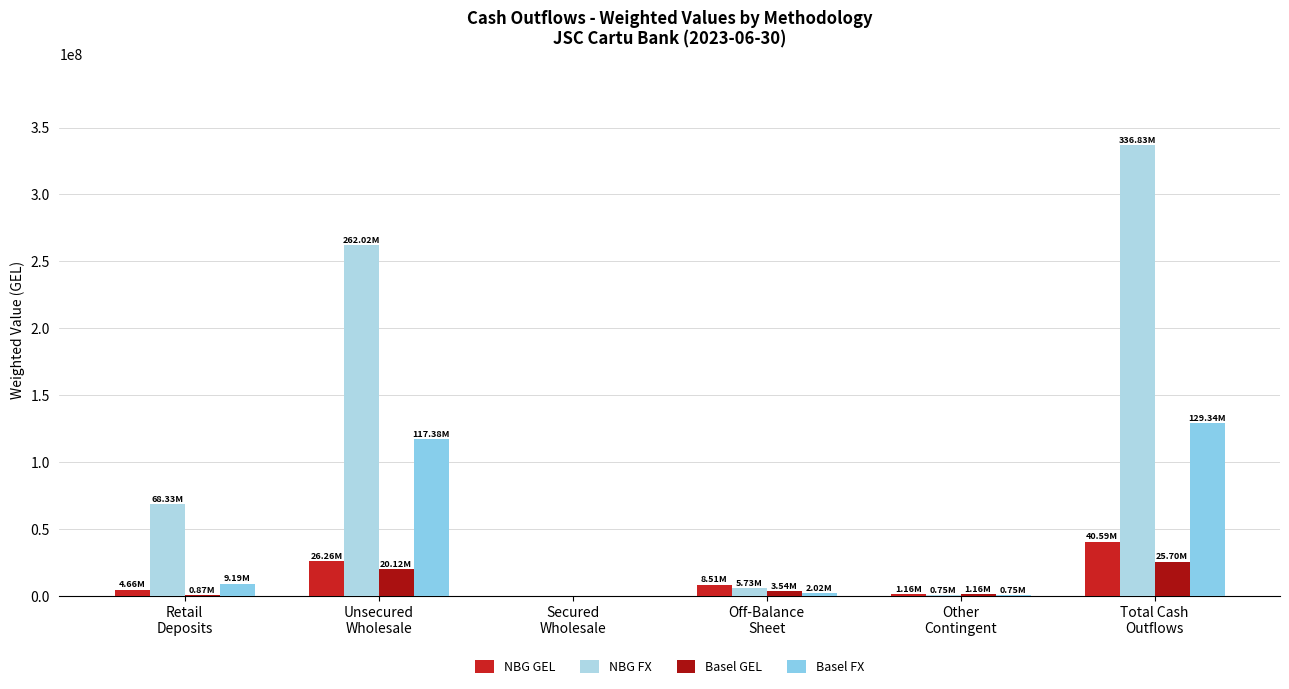

Reading left to right, what are all the values shown in this chart?

NBG GEL: Retail
Deposits=4655444.2	Unsecured
Wholesale=26261873.9	Secured
Wholesale=0.0	Off-Balance
Sheet=8511799.1	Other
Contingent=1164925.1	Total Cash
Outflows=40594042.2
NBG FX: Retail
Deposits=68329833.3	Unsecured
Wholesale=262024229.9	Secured
Wholesale=0.0	Off-Balance
Sheet=5726263.0	Other
Contingent=753291.2	Total Cash
Outflows=336833617.4
Basel GEL: Retail
Deposits=867676.3	Unsecured
Wholesale=20124627.7	Secured
Wholesale=0.0	Off-Balance
Sheet=3544686.7	Other
Contingent=1164925.1	Total Cash
Outflows=25701915.8
Basel FX: Retail
Deposits=9188641.4	Unsecured
Wholesale=117376891.8	Secured
Wholesale=0.0	Off-Balance
Sheet=2018828.5	Other
Contingent=753291.2	Total Cash
Outflows=129337652.9